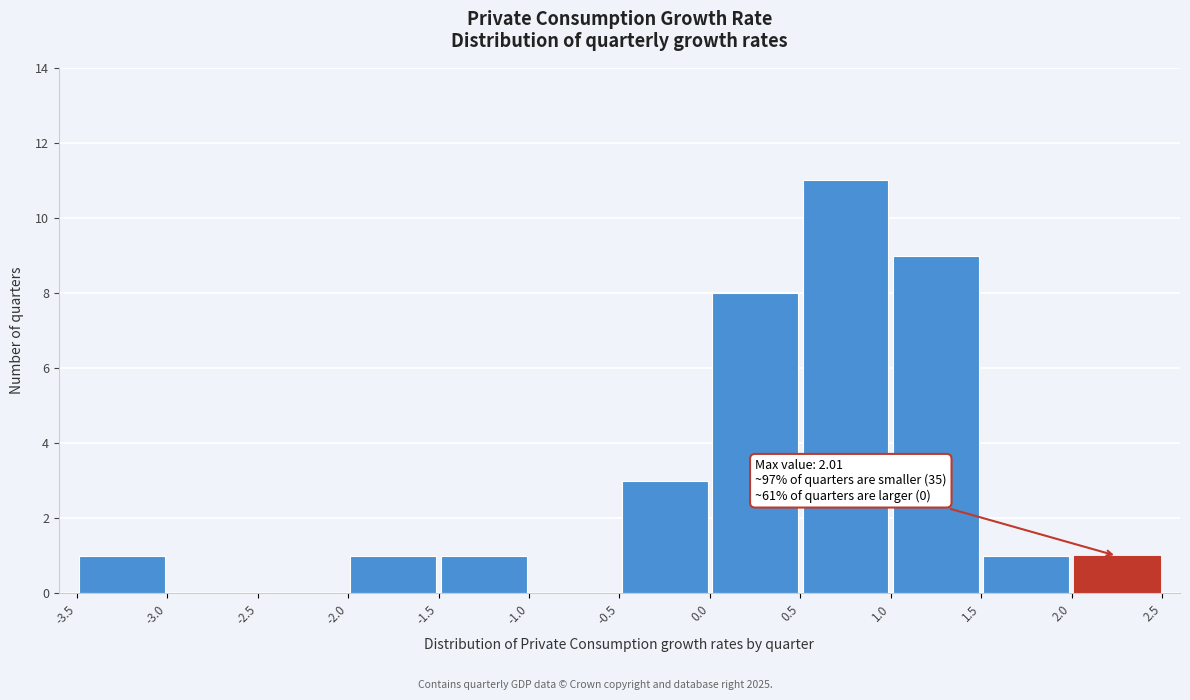

Which range on the x-axis has the tallest bar?

0.5 to 1.0